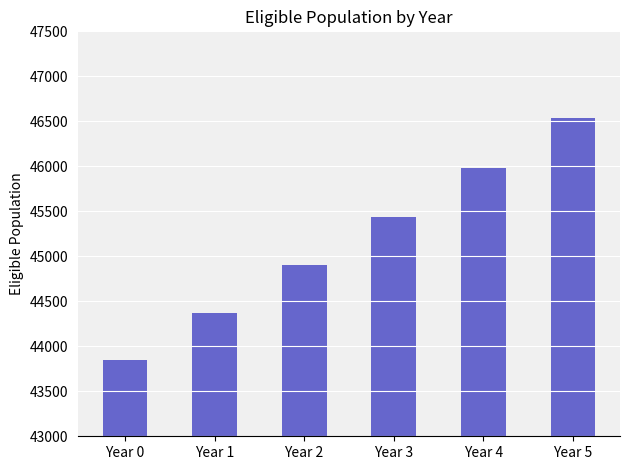

List the labels in order of value, largest first.

Year 5, Year 4, Year 3, Year 2, Year 1, Year 0